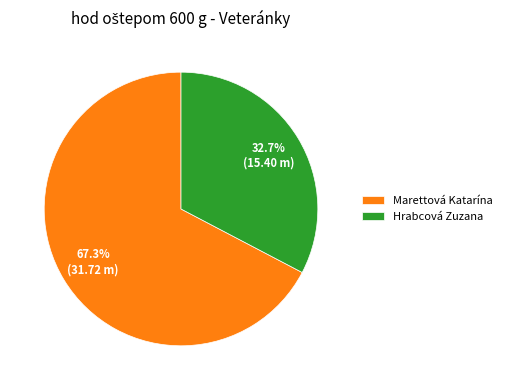

What is the total percentage of Marettová Katarína and Hrabcová Zuzana?

100.0%